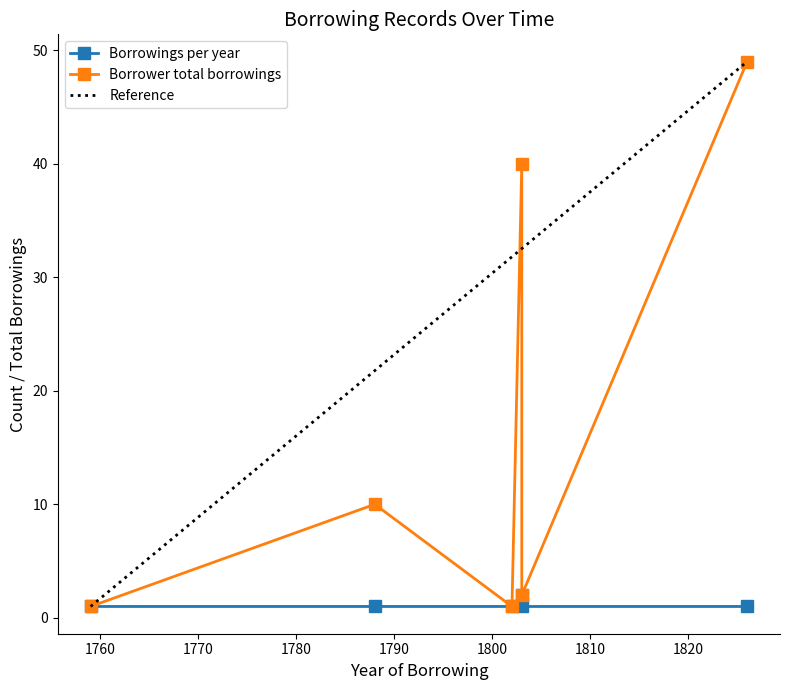

At which label is Borrowings per year closest to 1?

1759